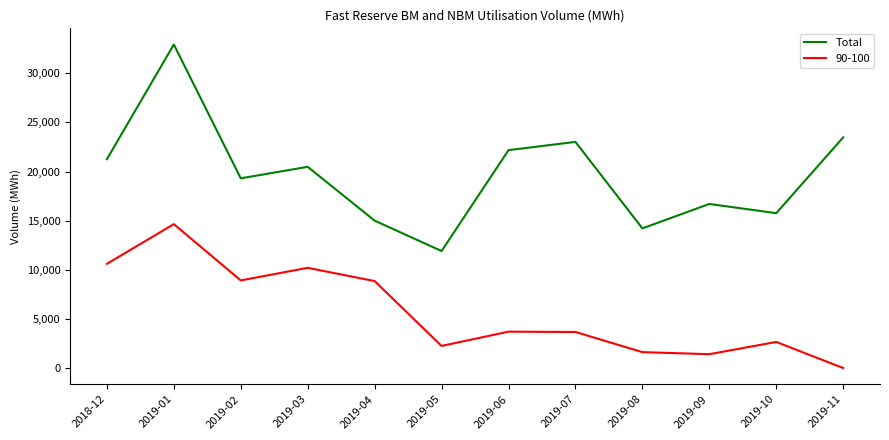

The value of 90-100 at 2019-02 is 8918.1. True or false?

True